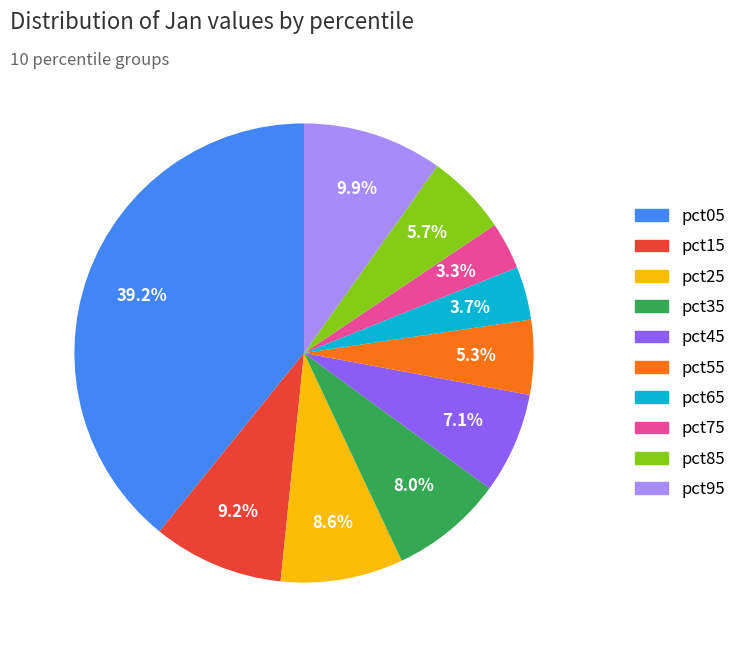

To the nearest percent, what is the average slice percentage?

10%